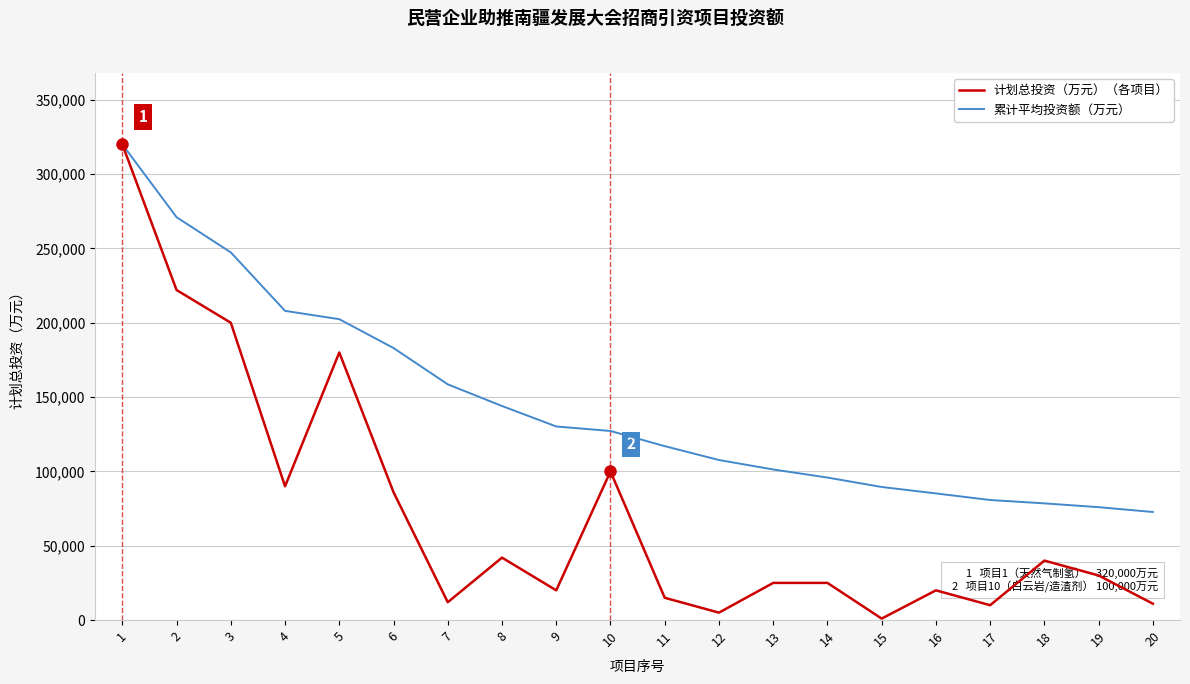

What is the total value across all series at 16?

105187.5